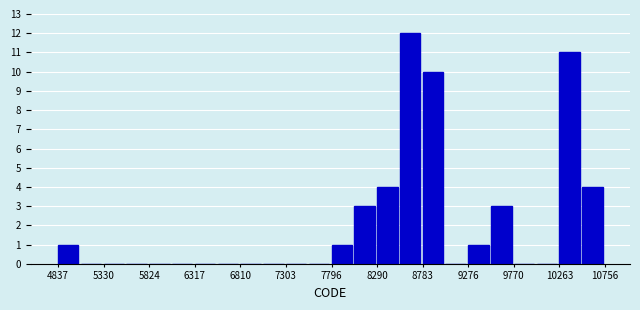

What is the height of the bar covering 8050 to 8300 on the x-axis? Neither the bar edges nor the heights are printed on the chart, so give them approximately, as read against the axes.

3